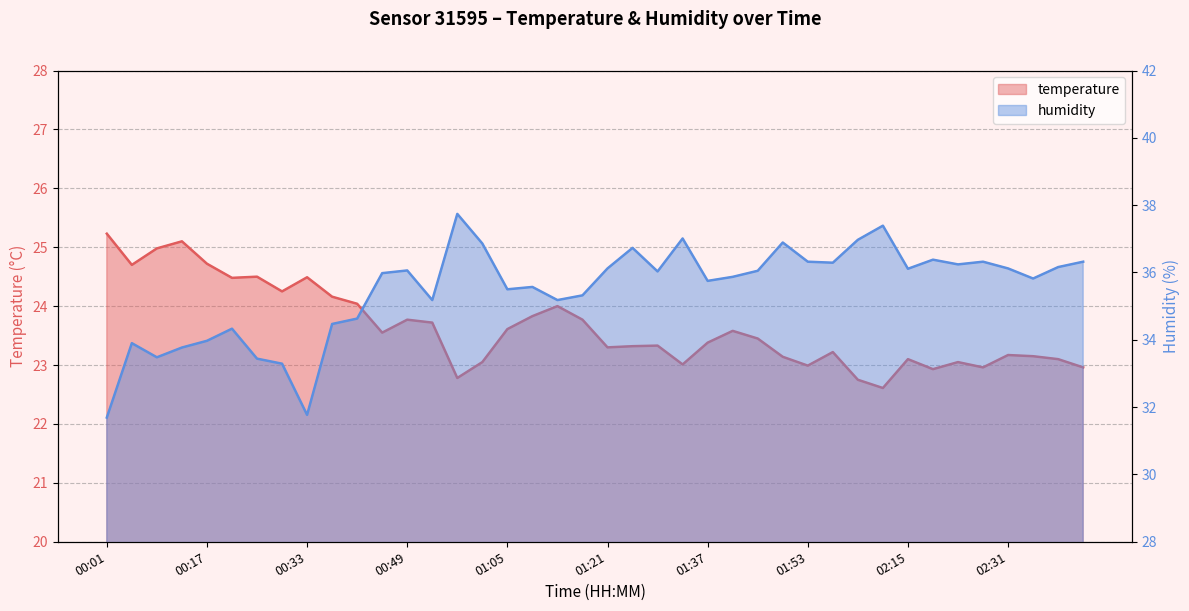

True or false: temperature and humidity intersect in this chart.

False